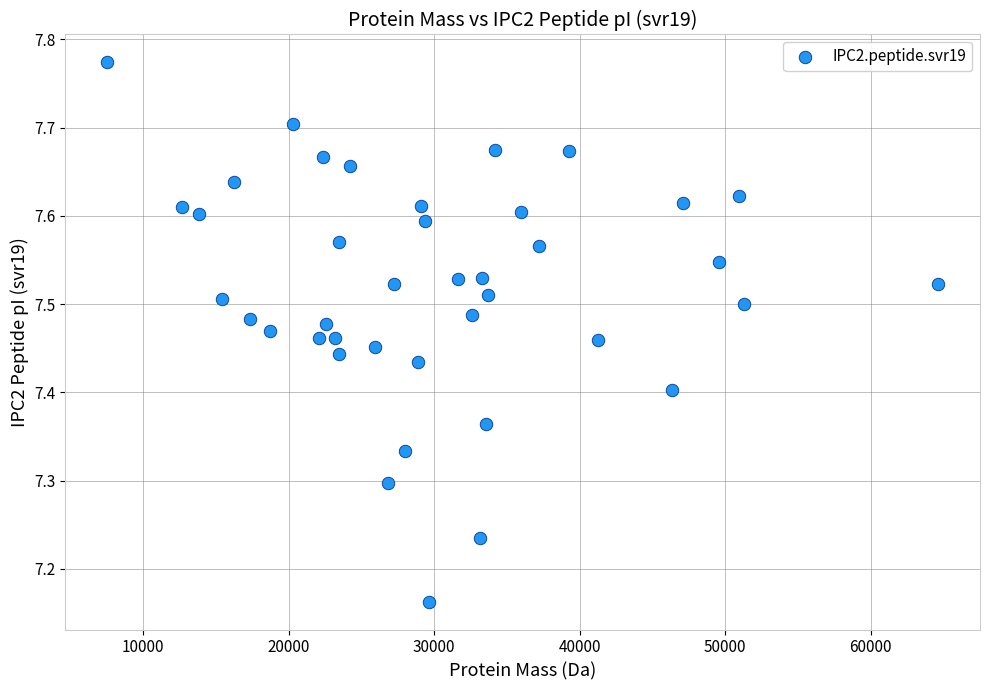

What is the range of Y values (max minus min)?

0.6